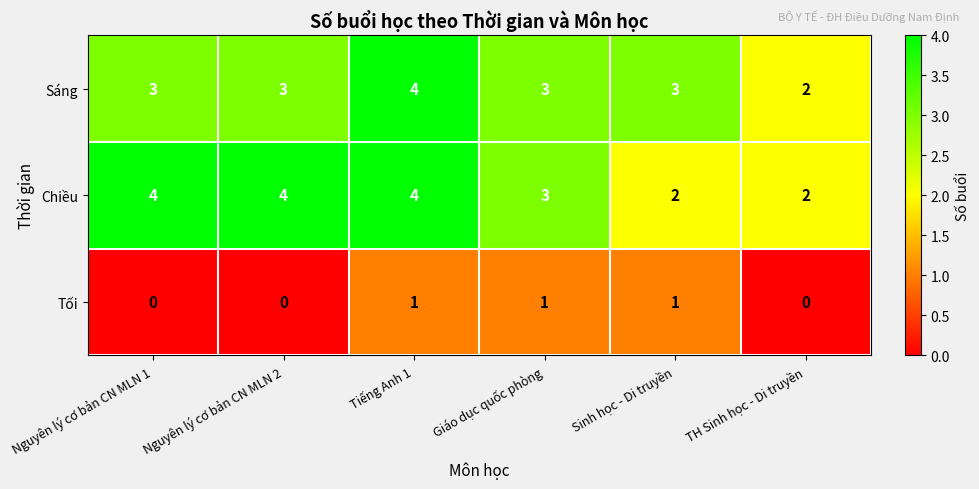

Reading left to right, what are all the values shown in this chart?

Sáng: Nguyên lý cơ bản CN MLN 1=3	Nguyên lý cơ bản CN MLN 2=3	Tiếng Anh 1=4	Giáo dục quốc phòng=3	Sinh học - Di truyền=3	TH Sinh học - Di truyền=2
Chiều: Nguyên lý cơ bản CN MLN 1=4	Nguyên lý cơ bản CN MLN 2=4	Tiếng Anh 1=4	Giáo dục quốc phòng=3	Sinh học - Di truyền=2	TH Sinh học - Di truyền=2
Tối: Nguyên lý cơ bản CN MLN 1=0	Nguyên lý cơ bản CN MLN 2=0	Tiếng Anh 1=1	Giáo dục quốc phòng=1	Sinh học - Di truyền=1	TH Sinh học - Di truyền=0